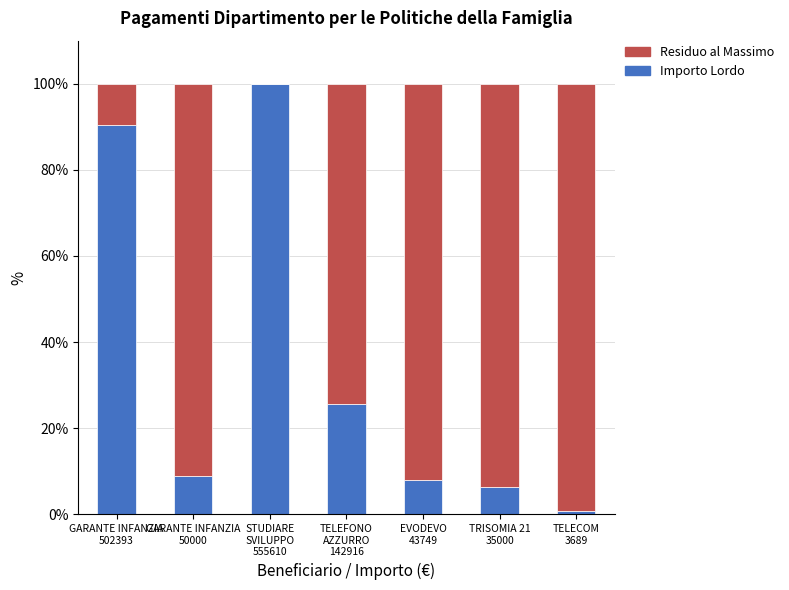

What is the sum of all Importo Lordo values?

240.0